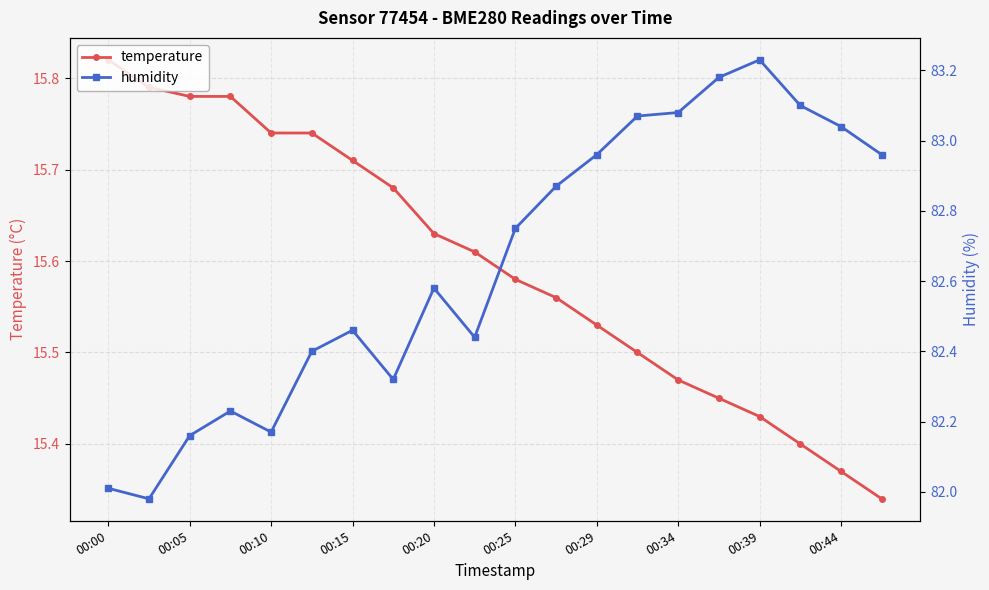

What is the label of the 20th point from the right?

00:00